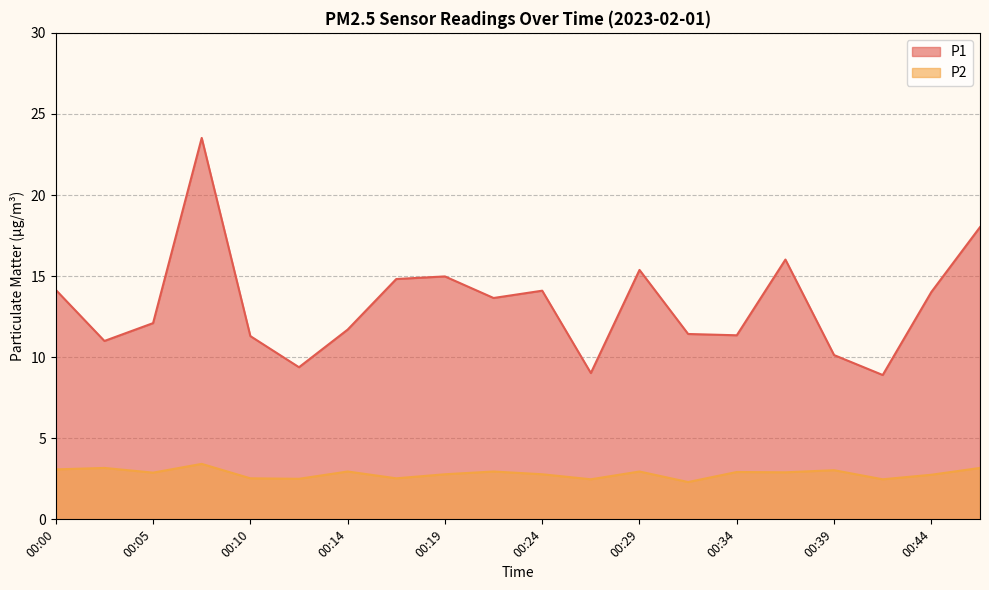

At which label is P2 closest to 2?

00:32